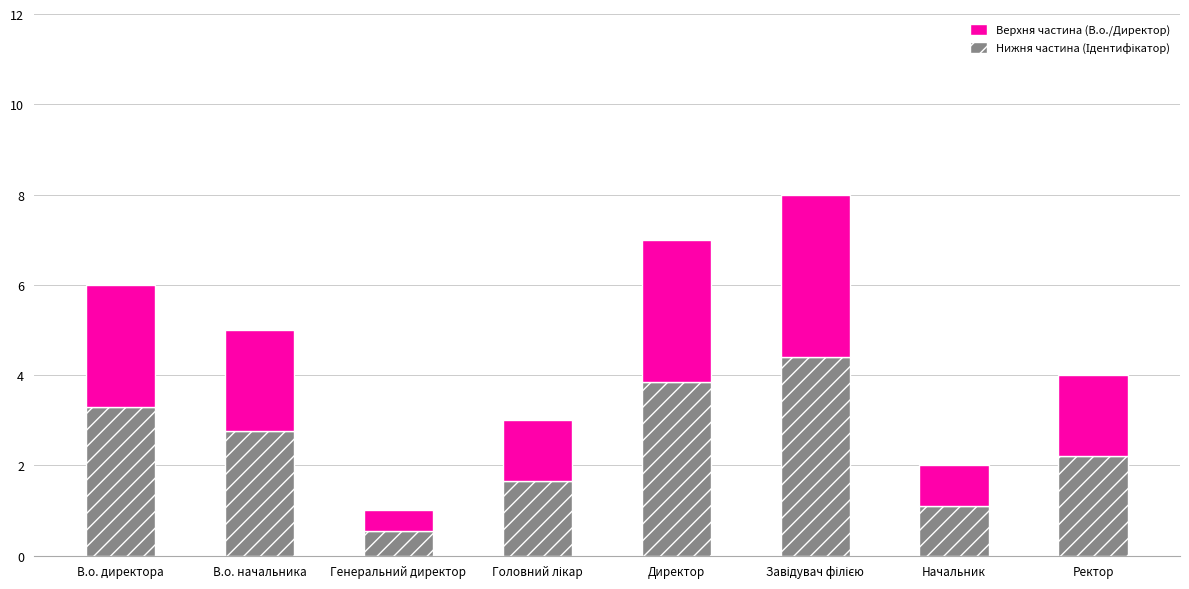

Count the number of categories in the chart.

8